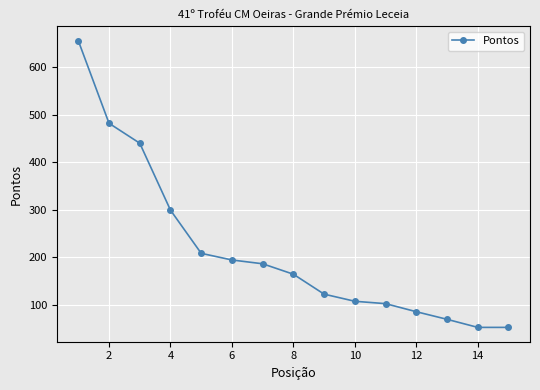

What is the smallest value displayed?

52